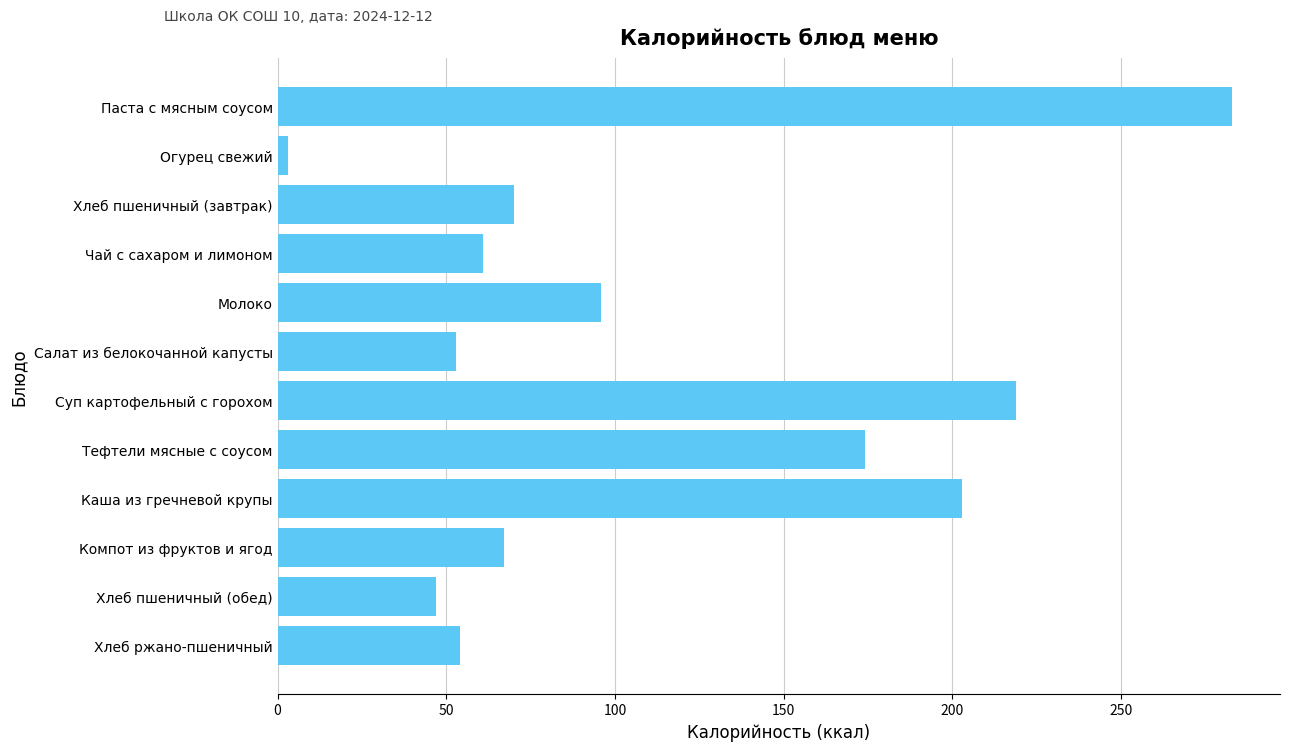

Which has a higher value, Хлеб пшеничный (завтрак) or Суп картофельный с горохом?

Суп картофельный с горохом